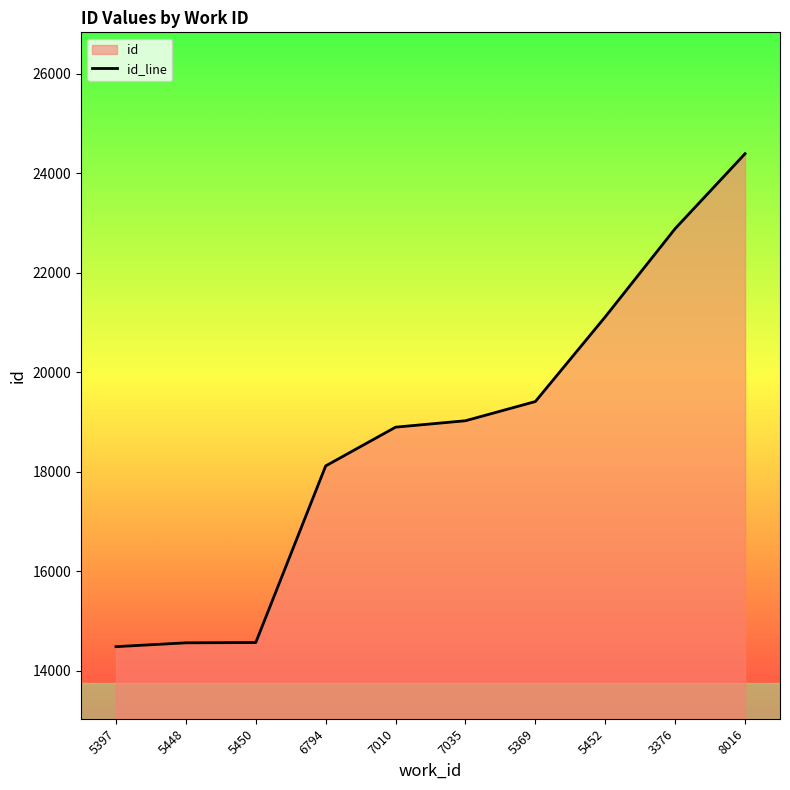

How many lines are shown in the chart?

1